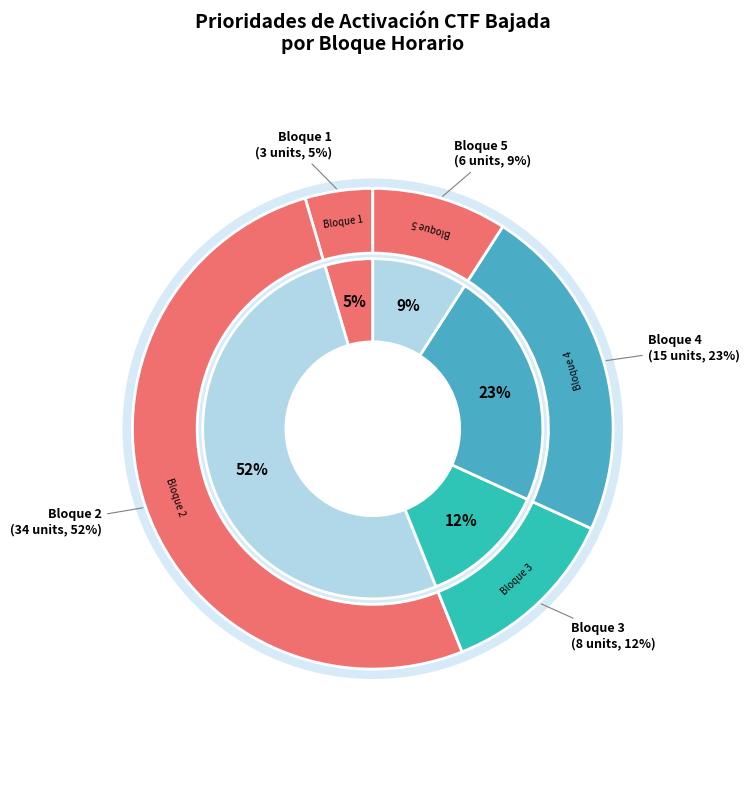

Which slice is the smallest?

Bloque 1